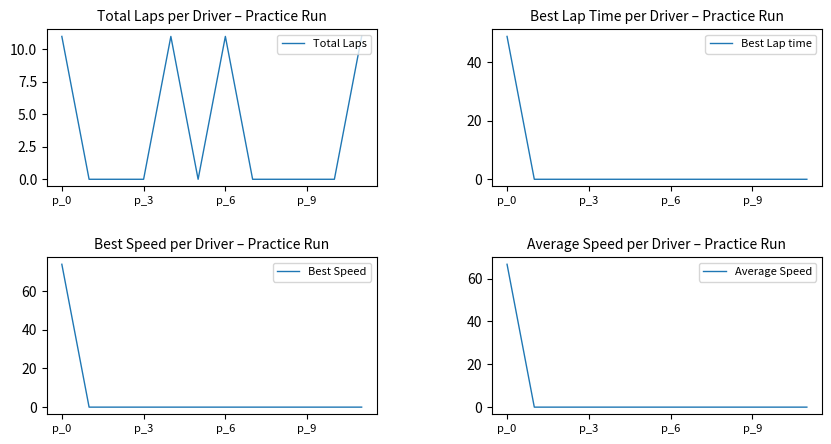

At which label does Best Lap time reach its peak?

p_0